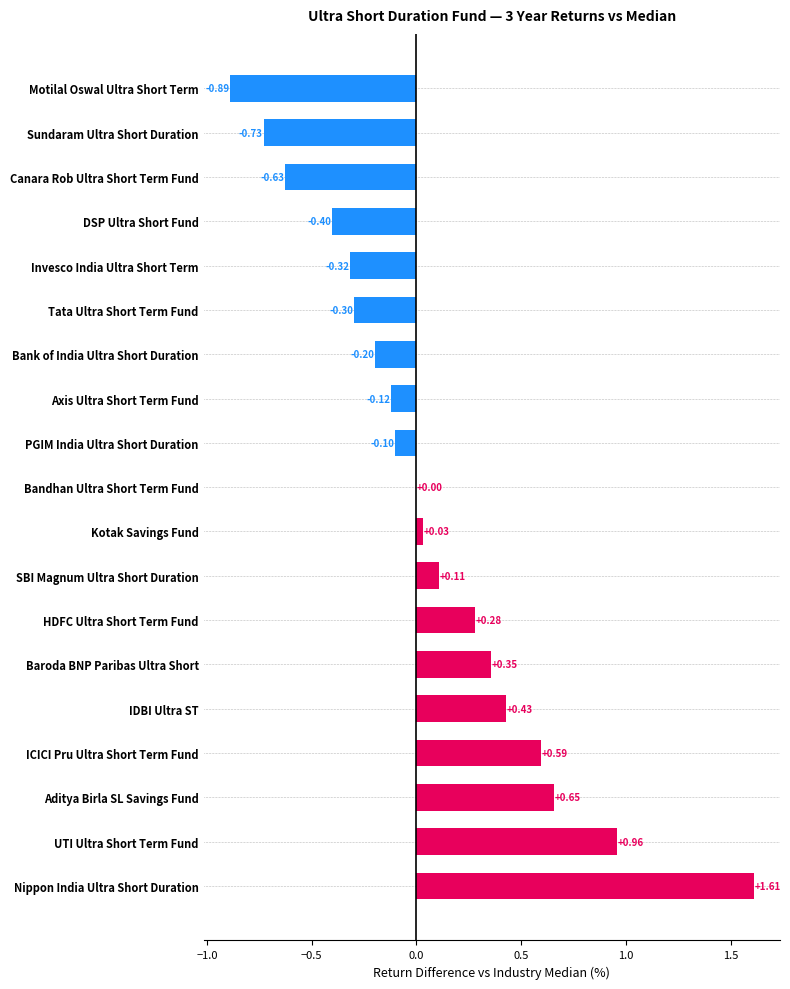

What is the sum of the values at PGIM India Ultra Short Duration and Sundaram Ultra Short Duration?

-0.8